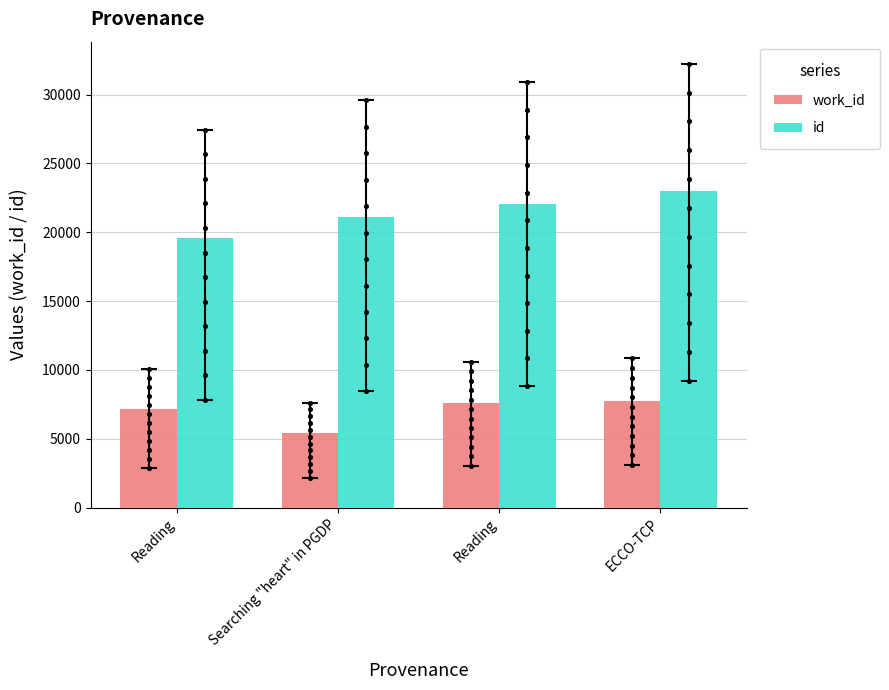

Is the value of id at Searching "heart" in PGDP greater than the value of work_id at Reading?

Yes